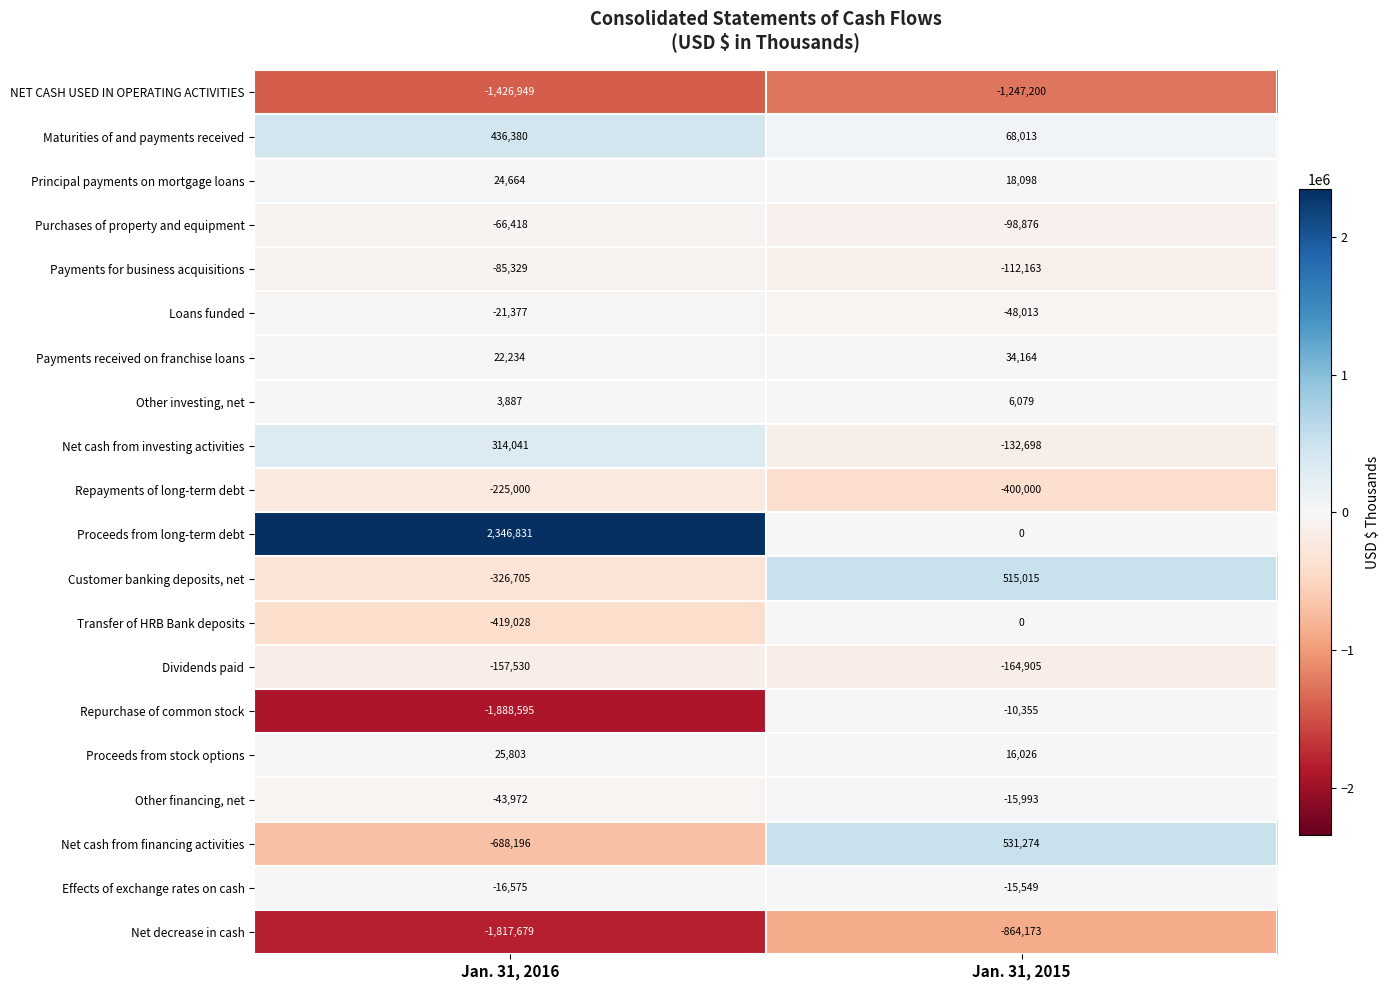

Which series has the widest spread of values?

Proceeds from long-term debt